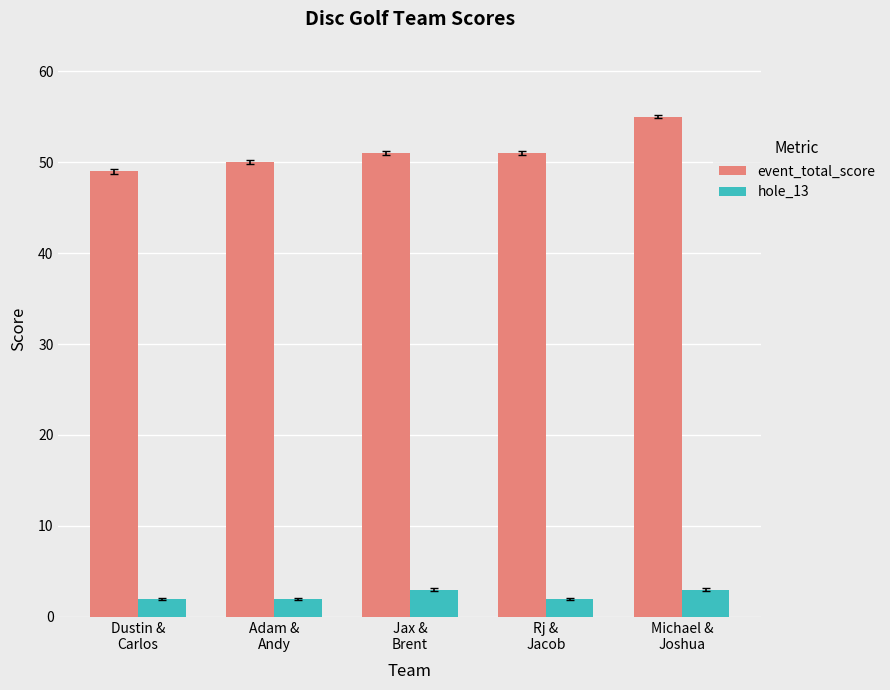

Count the number of data series in this chart.

2